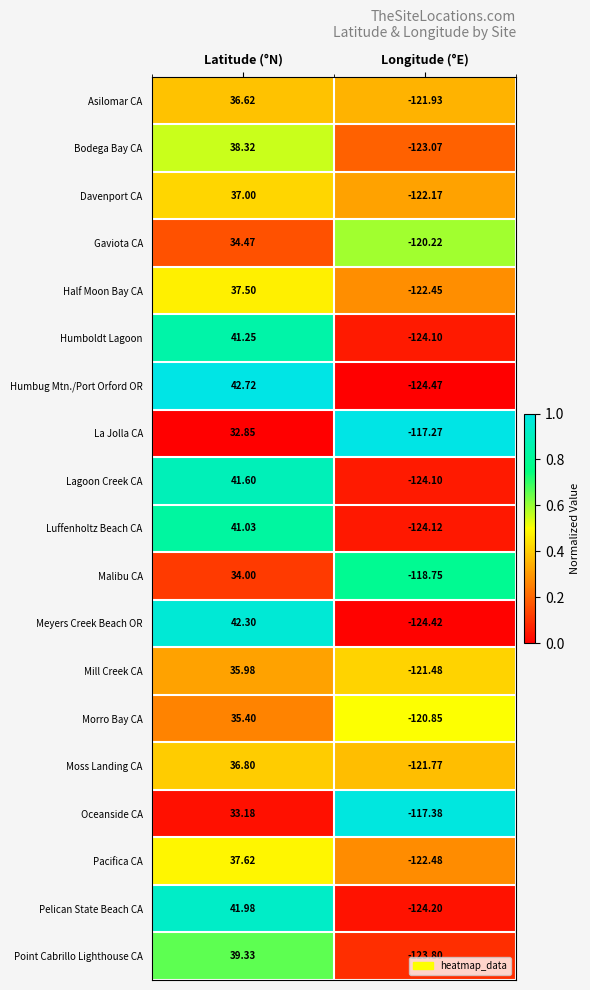

At which label does Oceanside CA reach its peak?

Latitude (°N)